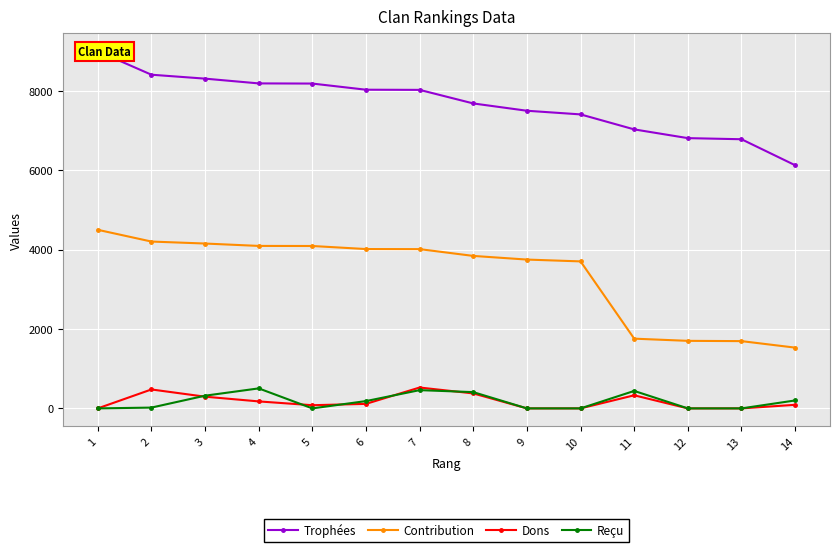

Reading left to right, extract all data points from this chart.

Trophées: 9000	8408	8309	8189	8185	8030	8026	7684	7500	7408	7030	6810	6782	6127
Contribution: 4500	4204	4154	4094	4092	4015	4013	3842	3750	3704	1757	1702	1695	1531
Dons: 0	477	295	176	80	114	526	377	0	0	330	0	0	90
Reçu: 0	20	320	504	0	184	460	410	0	0	440	0	0	200